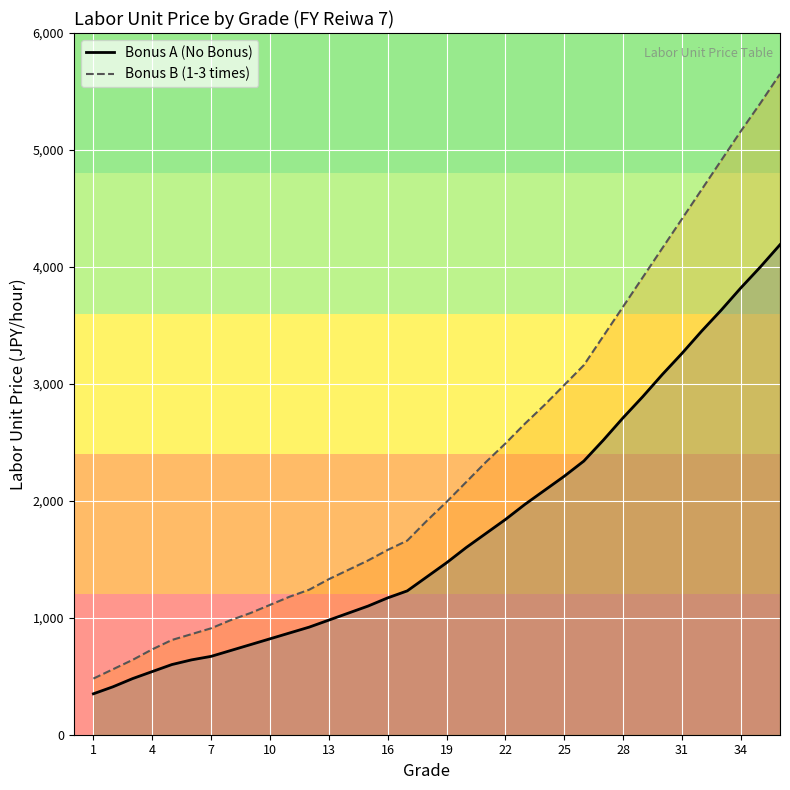

Which category has the highest value in the Bonus A (No Bonus) series?

36